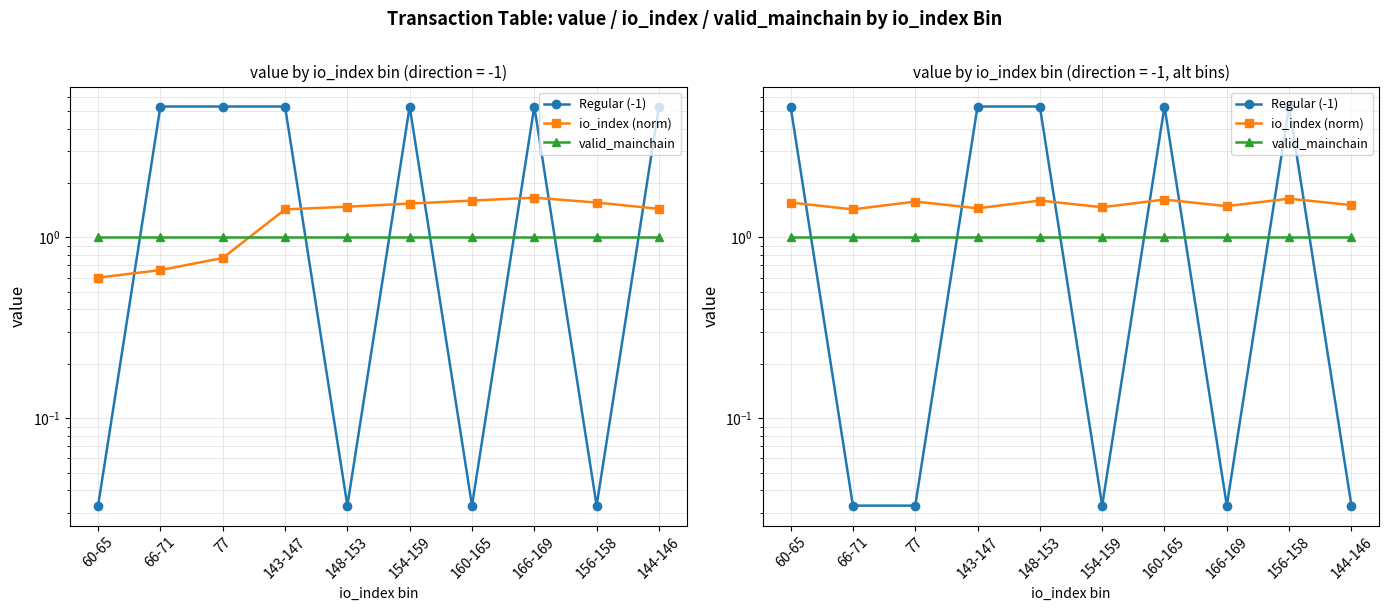

Which label corresponds to the largest value in the chart?

60-65